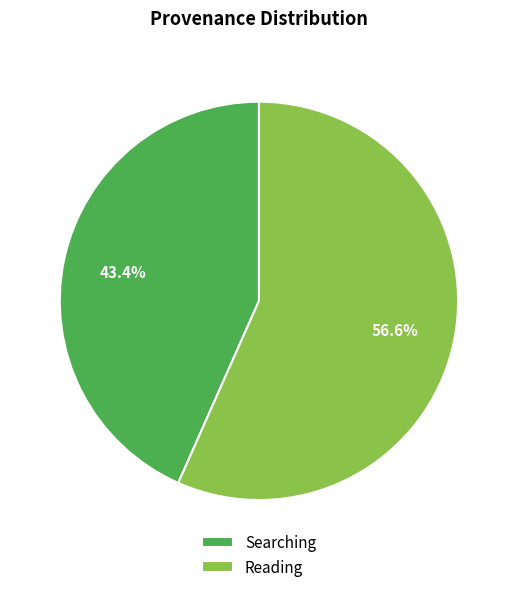

To the nearest percent, what is the average slice percentage?

50%